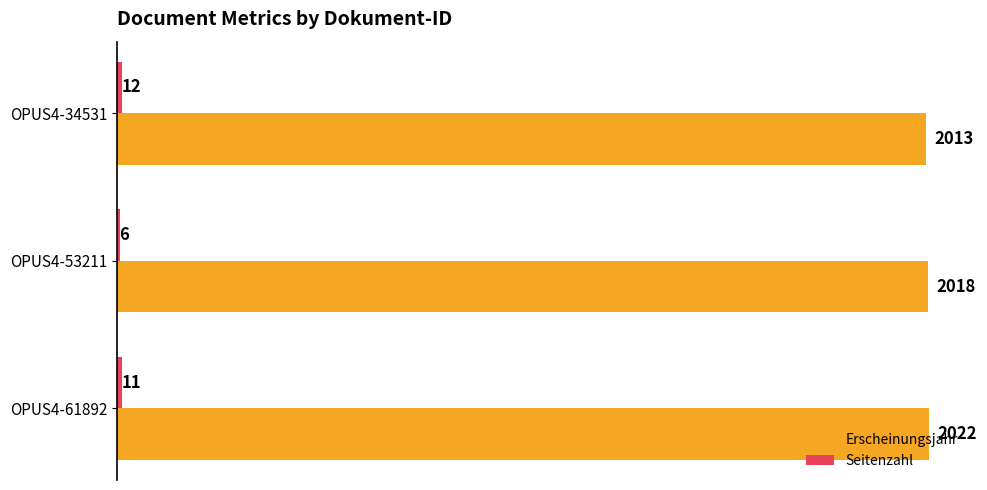

How many distinct data groups are displayed?

2